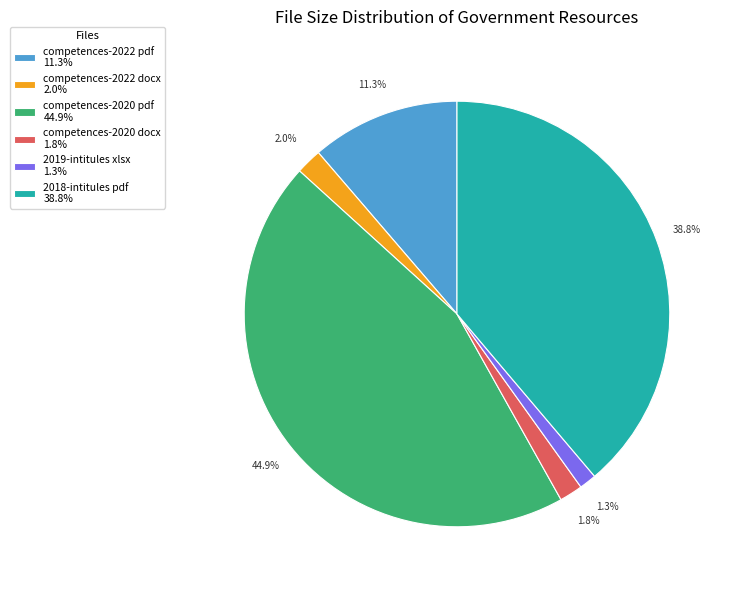

Is there any slice that represents more than half of the pie?

No